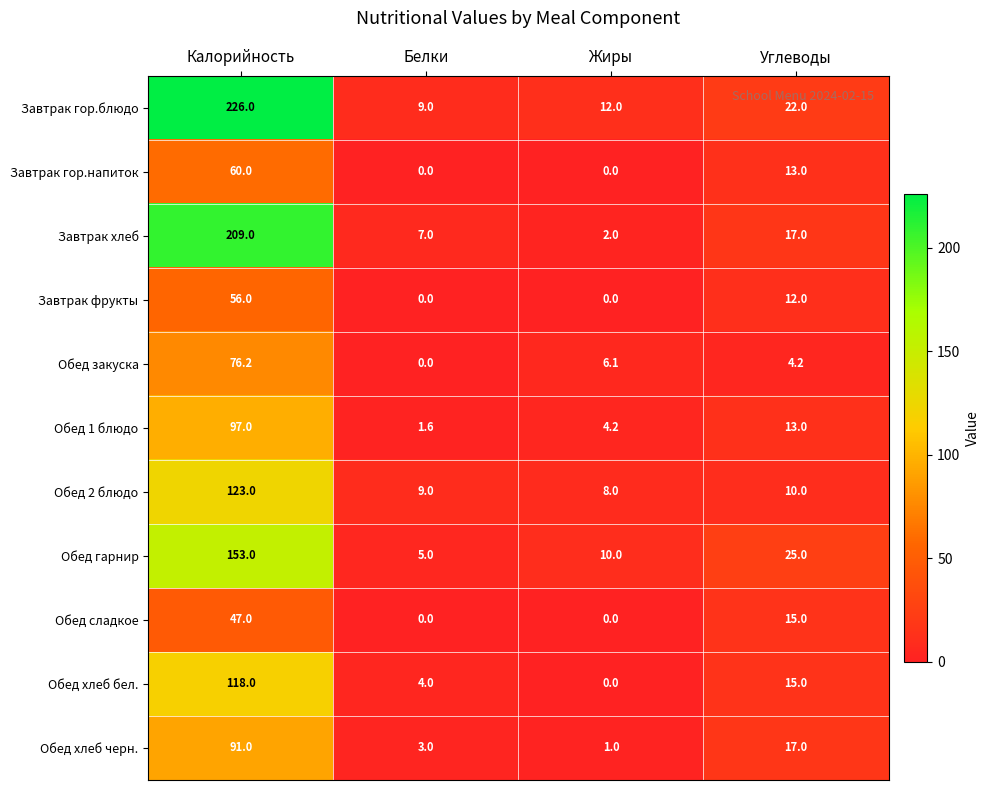

The Завтрак фрукты series shows 83.3 at Калорийность. True or false?

False